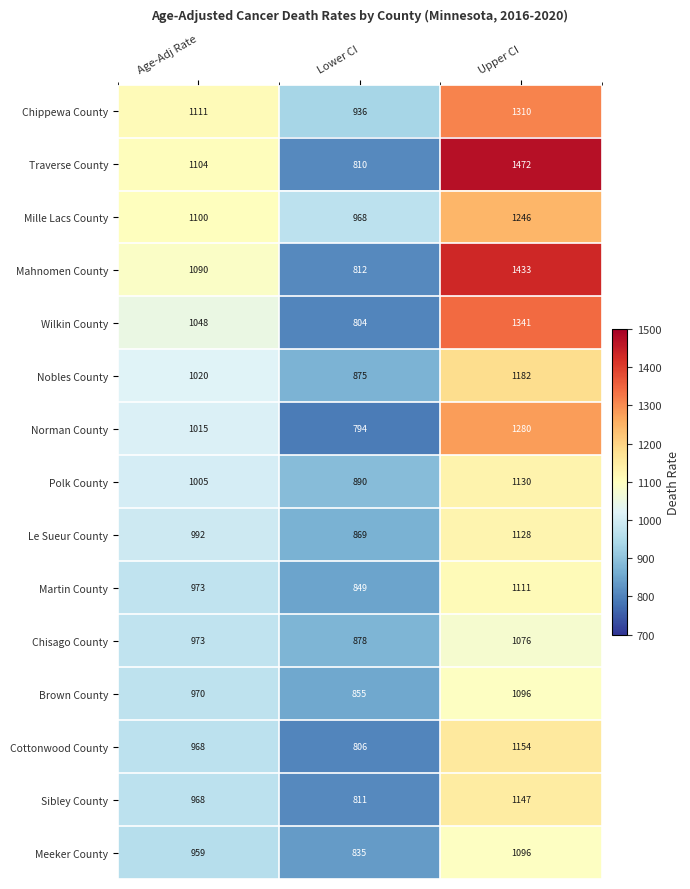

Is it true that Traverse County equals 680 at Upper CI?

False